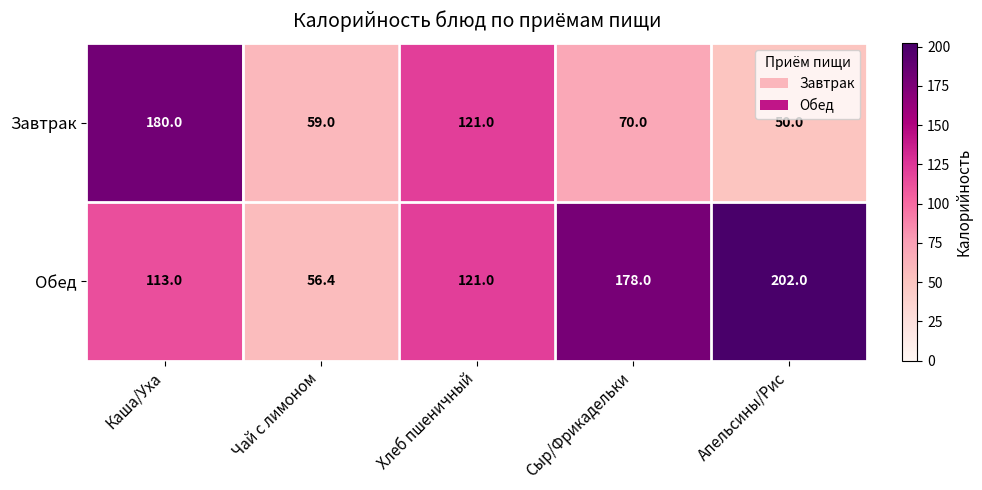

What is the difference between the maximum and minimum values in the Обед series?

145.6